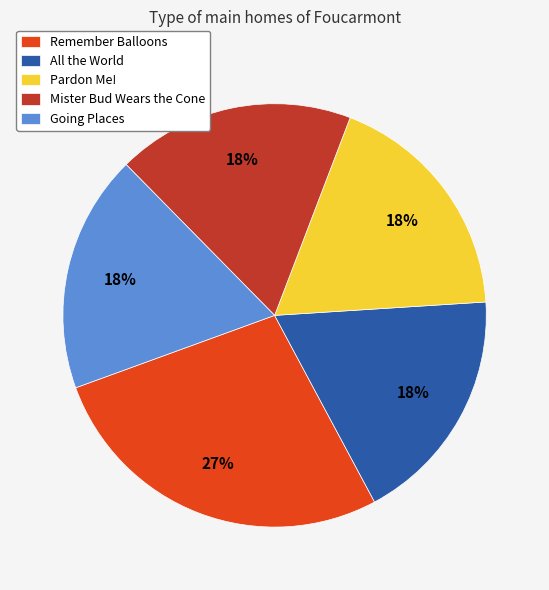

Do Pardon Me! and Going Places together represent more than half of the pie?

No